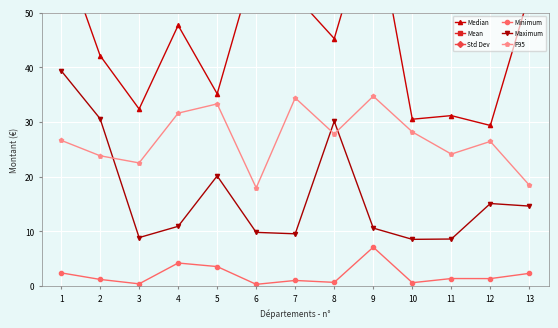

What is the sum of the Minimum values at 13 and 4?

6.5